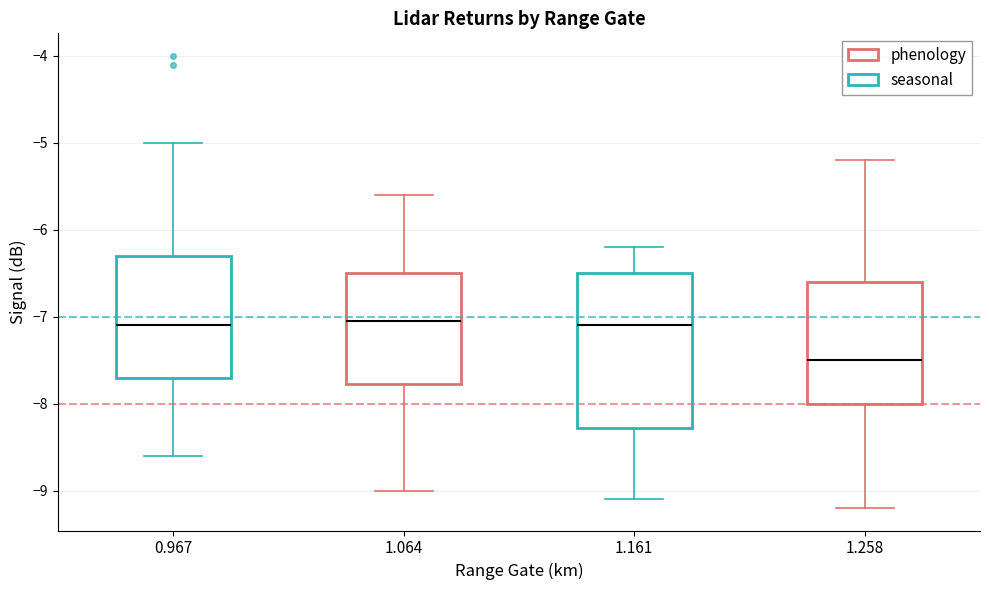

Reading left to right, read every box against the y-axis: the position of its median line, the range the box covers, and the ends of its whiskers. The values are not printed on the chart, so give them approximately, as read against the axis.

0.967: median -7.1, box -7.7 to -6.3, whiskers -8.6 to -5.0
1.064: median -7.0, box -7.8 to -6.5, whiskers -9.0 to -5.6
1.161: median -7.1, box -8.3 to -6.5, whiskers -9.1 to -6.2
1.258: median -7.5, box -8.0 to -6.6, whiskers -9.2 to -5.2